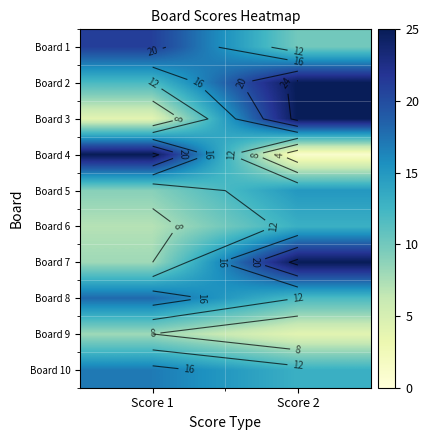

At which category is the sum across all series the highest?

Score 2